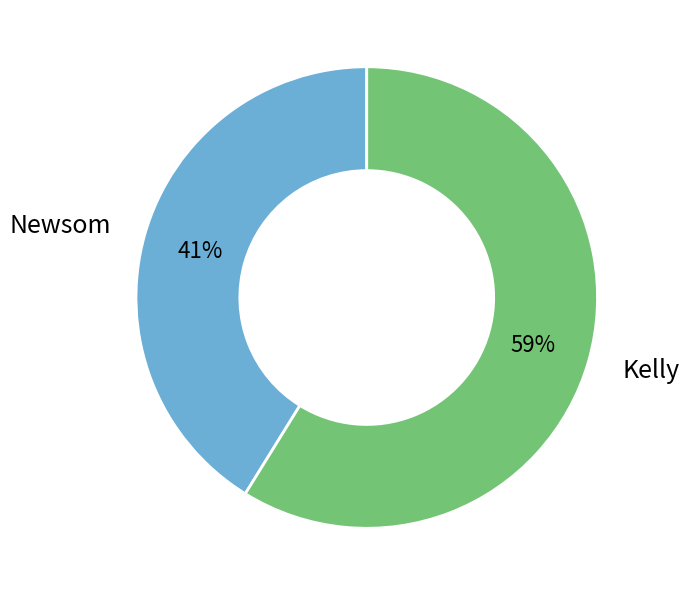

Between Newsom and Kelly, which is larger?

Kelly